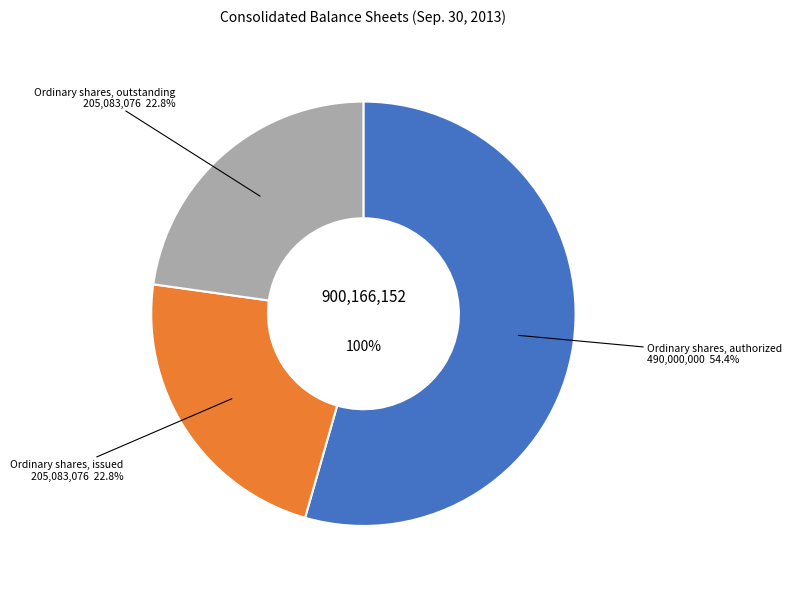

Count the number of slices in the pie.

3